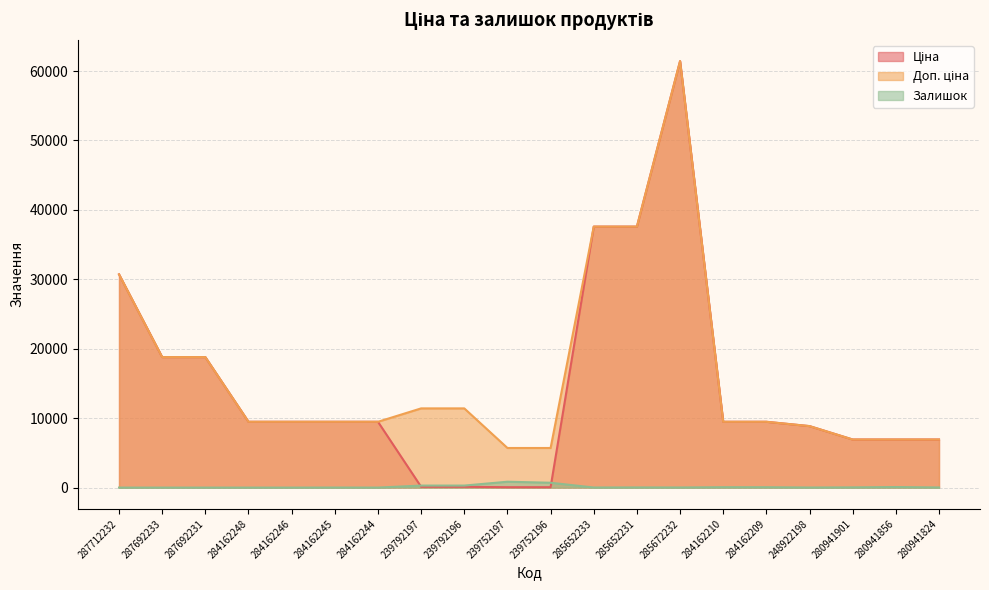

Which series has the largest total across all categories?

Доп. ціна